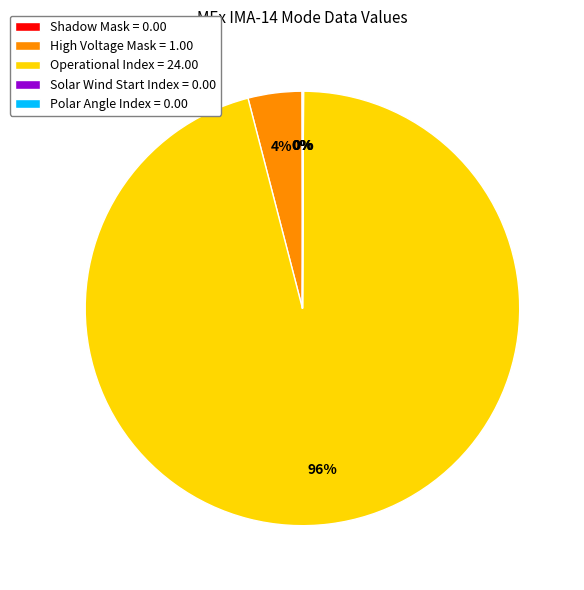

To the nearest percent, what percentage of the pie is Operational Index?

96%